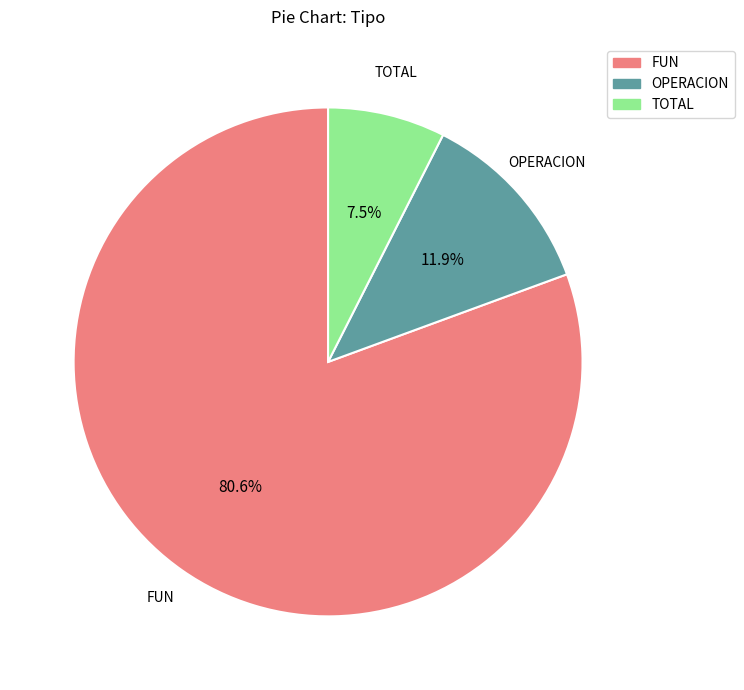

The OPERACION slice represents 12% of the pie. True or false?

True